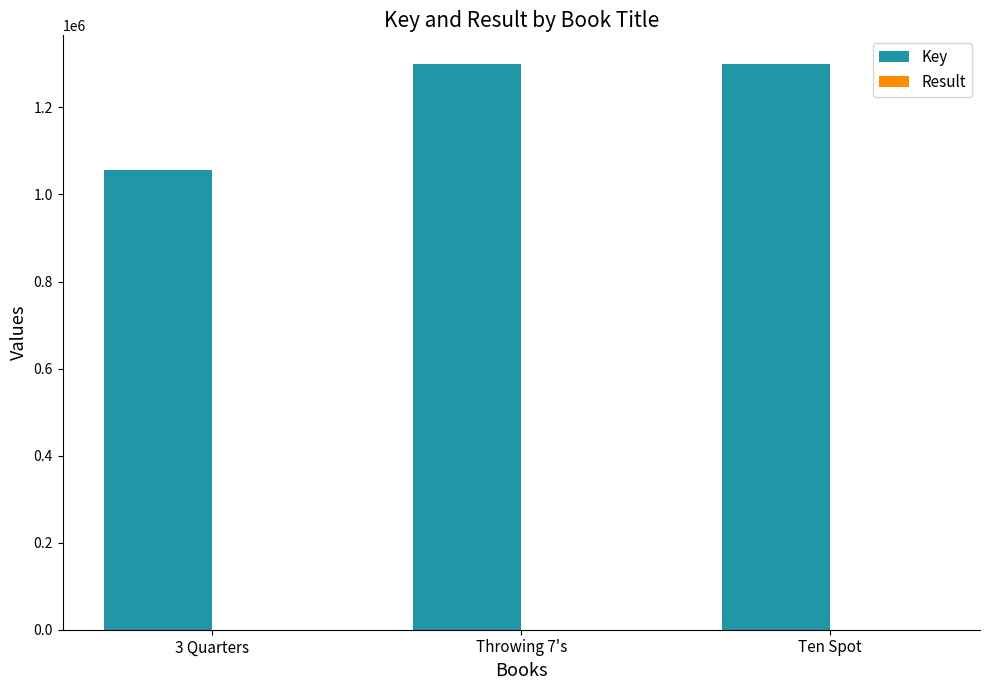

Between 3 Quarters and Ten Spot, which series saw the biggest shift?

Key